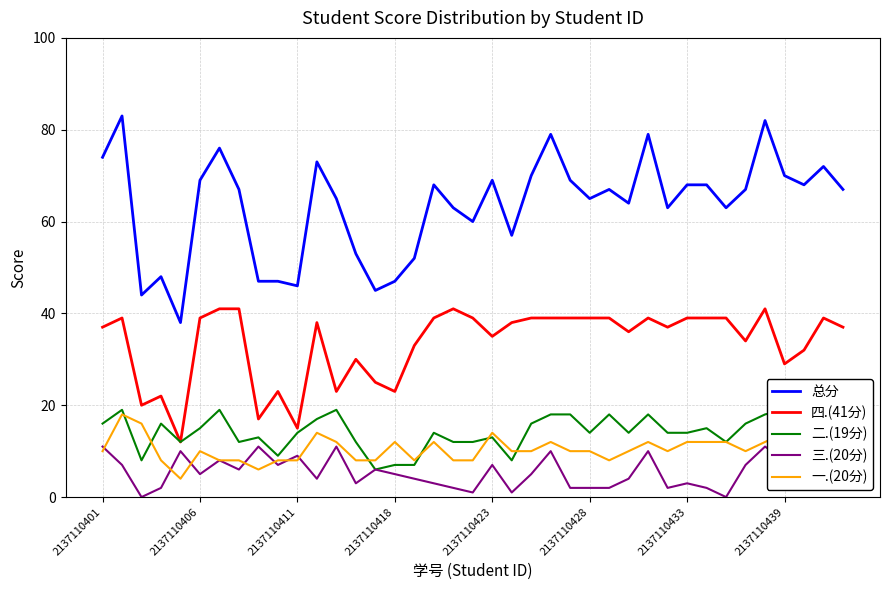

True or false: 一.(20分) and 四.(41分) intersect in this chart.

False